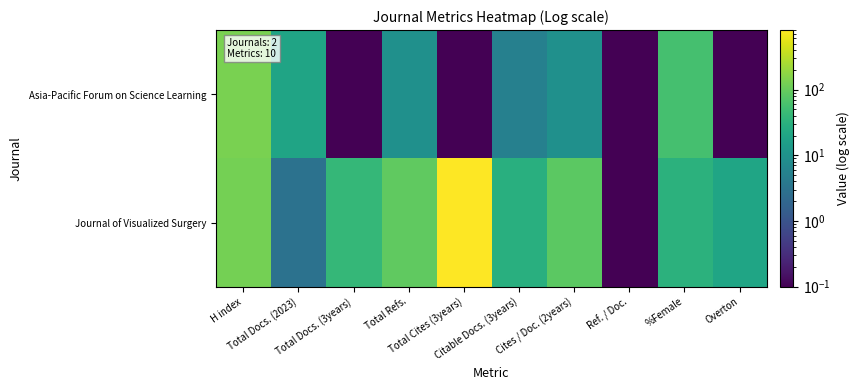

Reading left to right, transcribe all the data shown in this chart.

Asia-Pacific Forum on Science Learning: H index=130.0	Total Docs. (2023)=19.0	Total Docs. (3years)=0.1	Total Refs.=9.0	Total Cites (3years)=0.1	Citable Docs. (3years)=5.0	Cites / Doc. (2years)=9.0	Ref. / Doc.=0.1	%Female=56.0	Overton=0.1
Journal of Visualized Surgery: H index=123.0	Total Docs. (2023)=3.0	Total Docs. (3years)=40.0	Total Refs.=91.0	Total Cites (3years)=805.0	Citable Docs. (3years)=29.0	Cites / Doc. (2years)=83.0	Ref. / Doc.=0.1	%Female=32.0	Overton=20.0